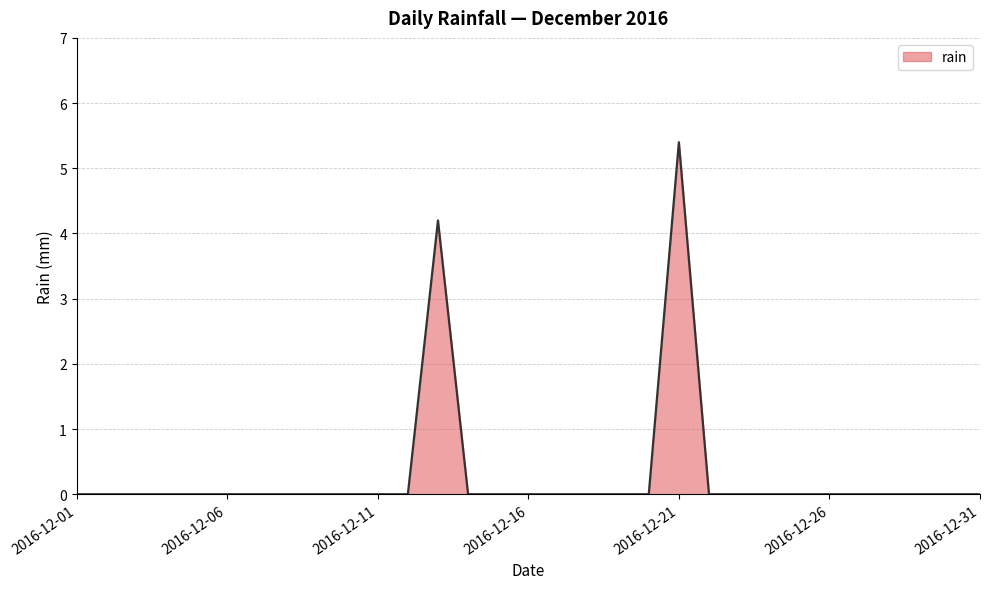

What is the maximum value shown in the chart?

5.4